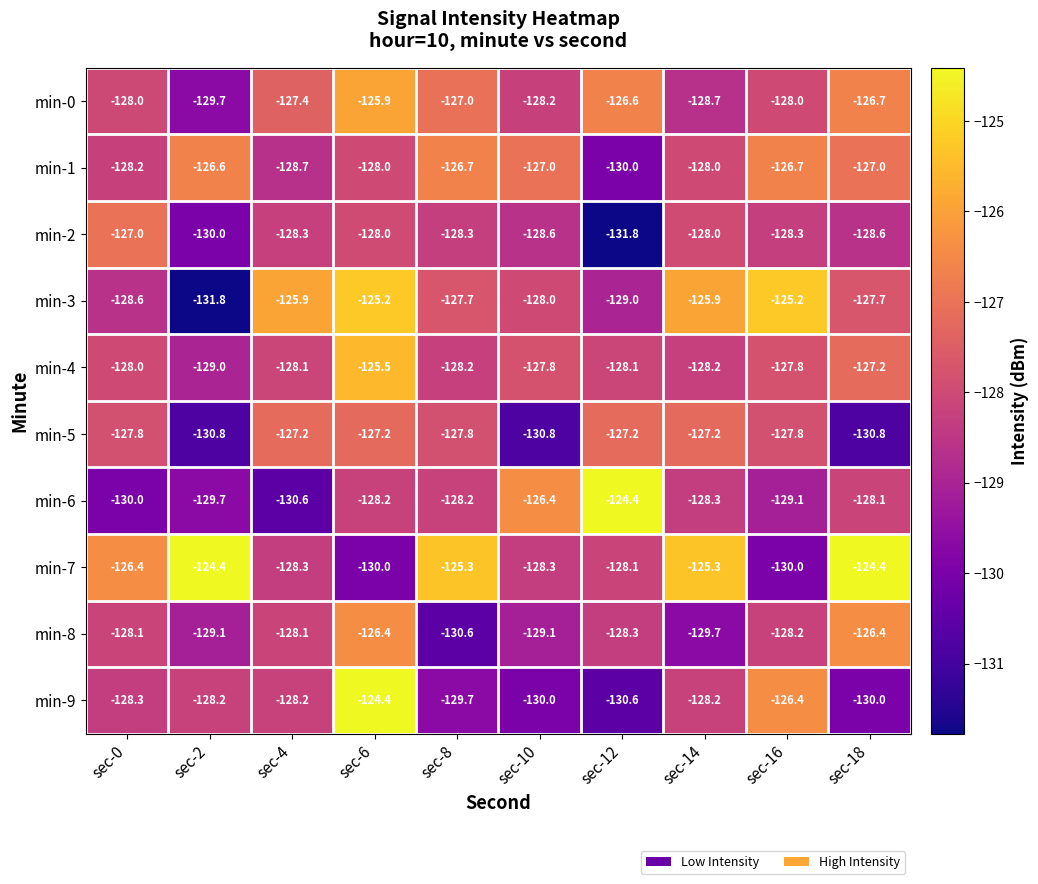

What is the average value of the min-3 series?

-127.5